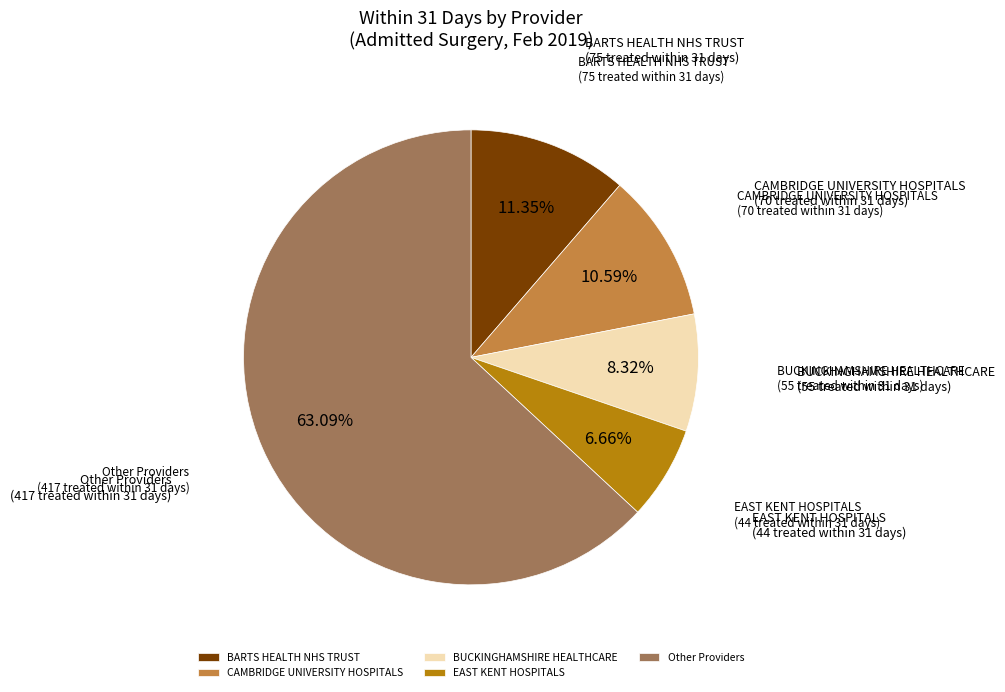

Do EAST KENT HOSPITALS and Other Providers together represent more than half of the pie?

Yes